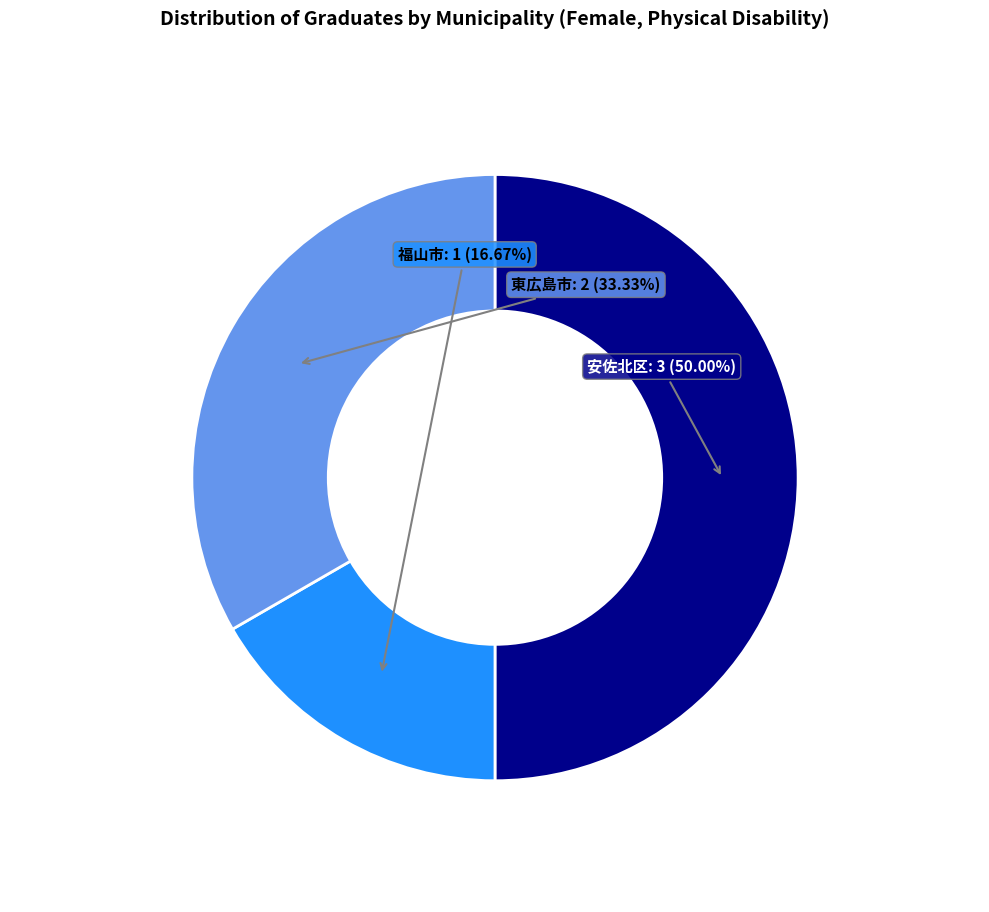

How many segments does this pie chart have?

3